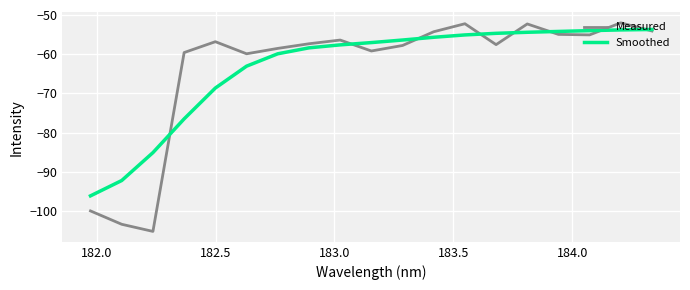

What is the minimum value shown in the chart?

-105.2